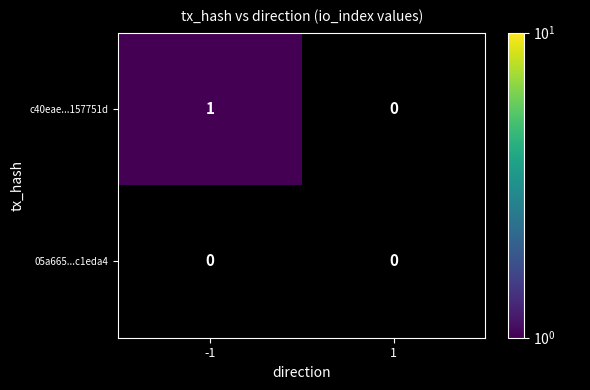

List the series in order of their peak value, lowest first.

05a665...c1eda4, c40eae...157751d